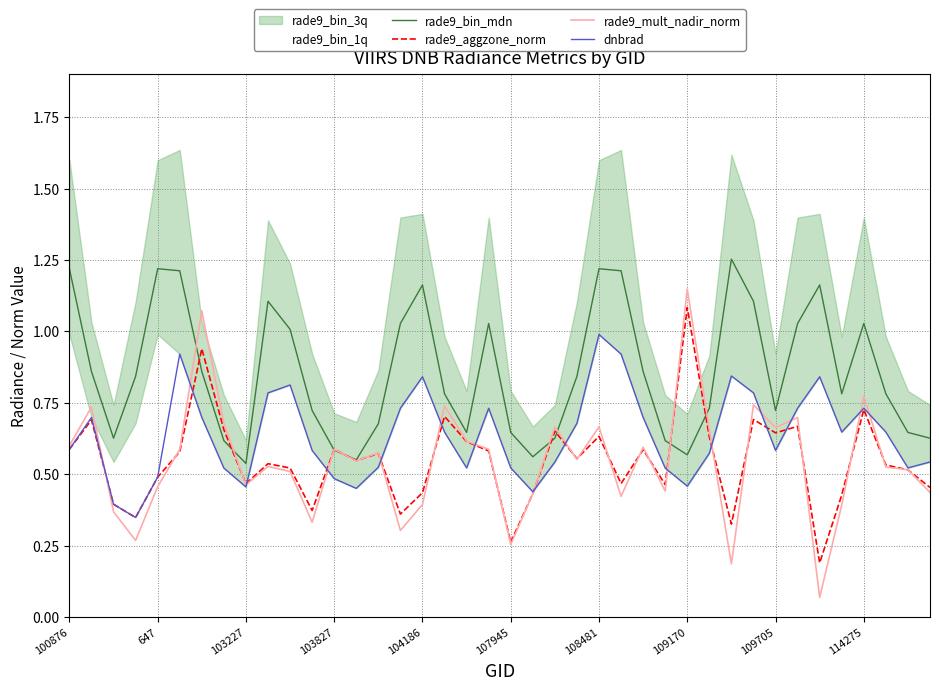

The value of rade9_mult_nadir_norm at 107945 is 0.4. True or false?

False